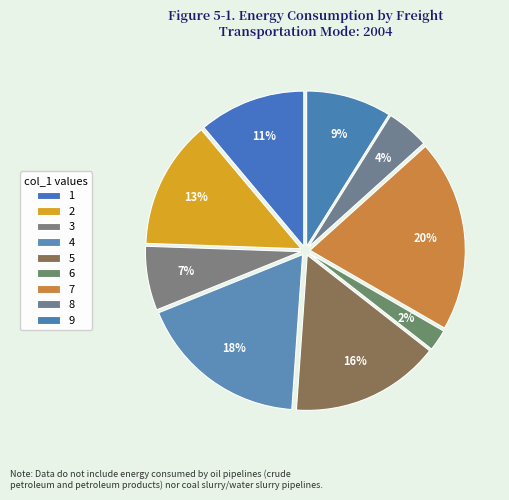

Does 7 represent more than half of the total?

No